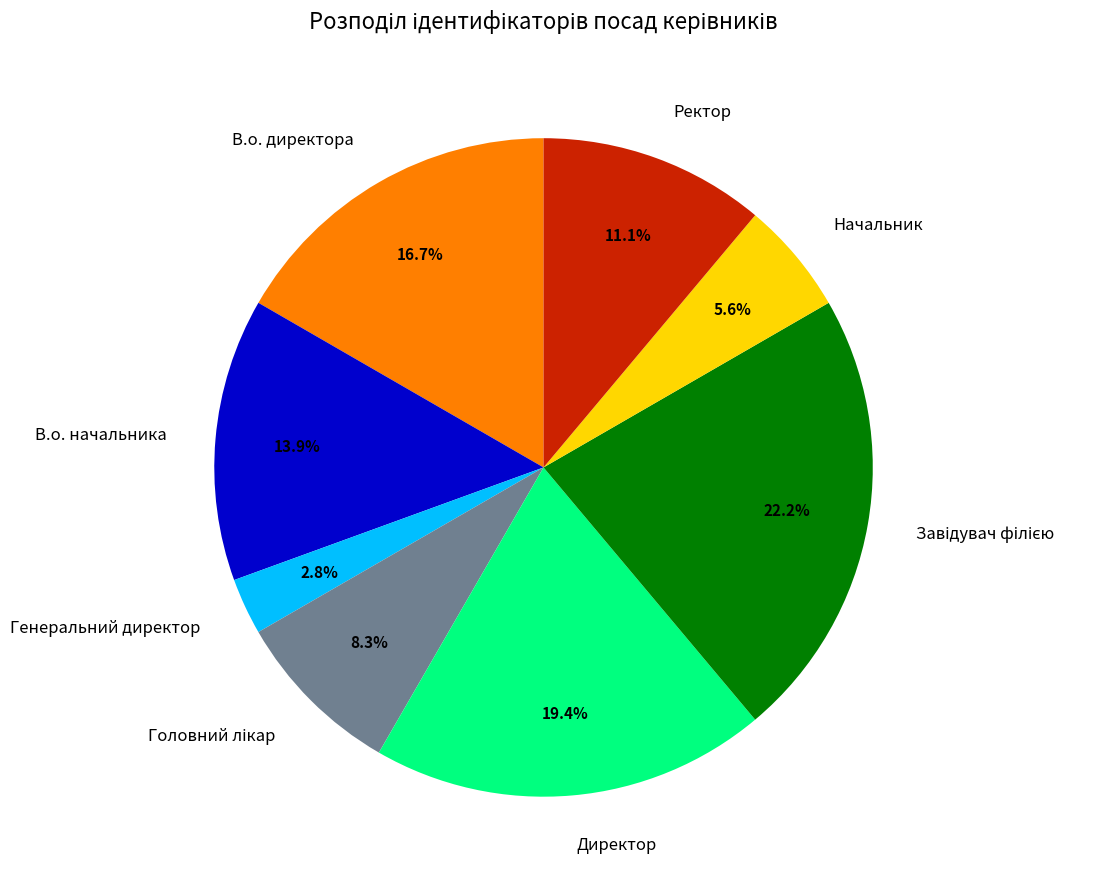

Which slice is the smallest?

Генеральний директор